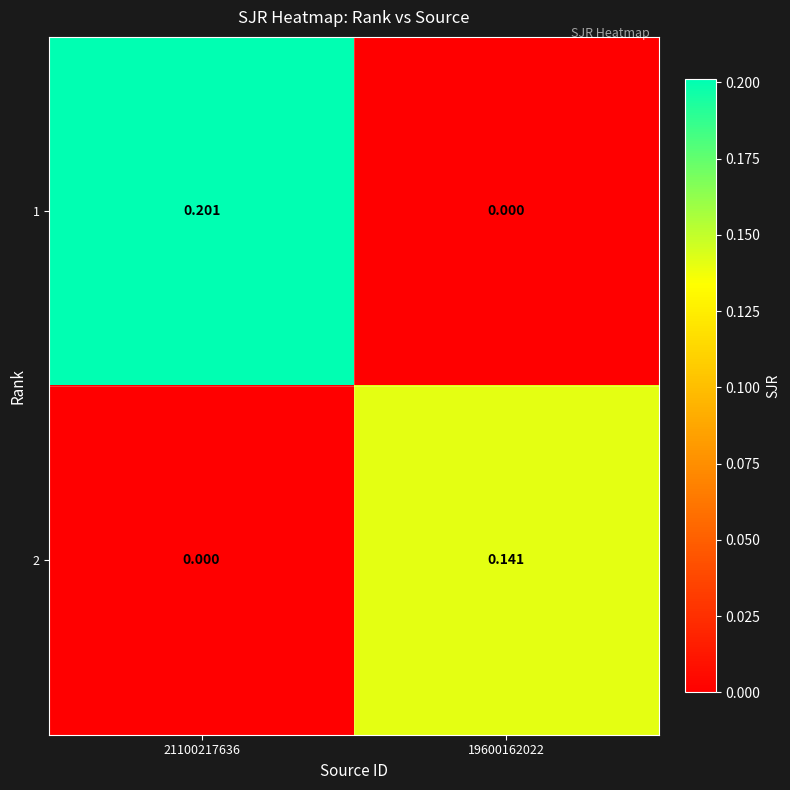

At 19600162022, list the series in order from smallest to largest.

1, 2